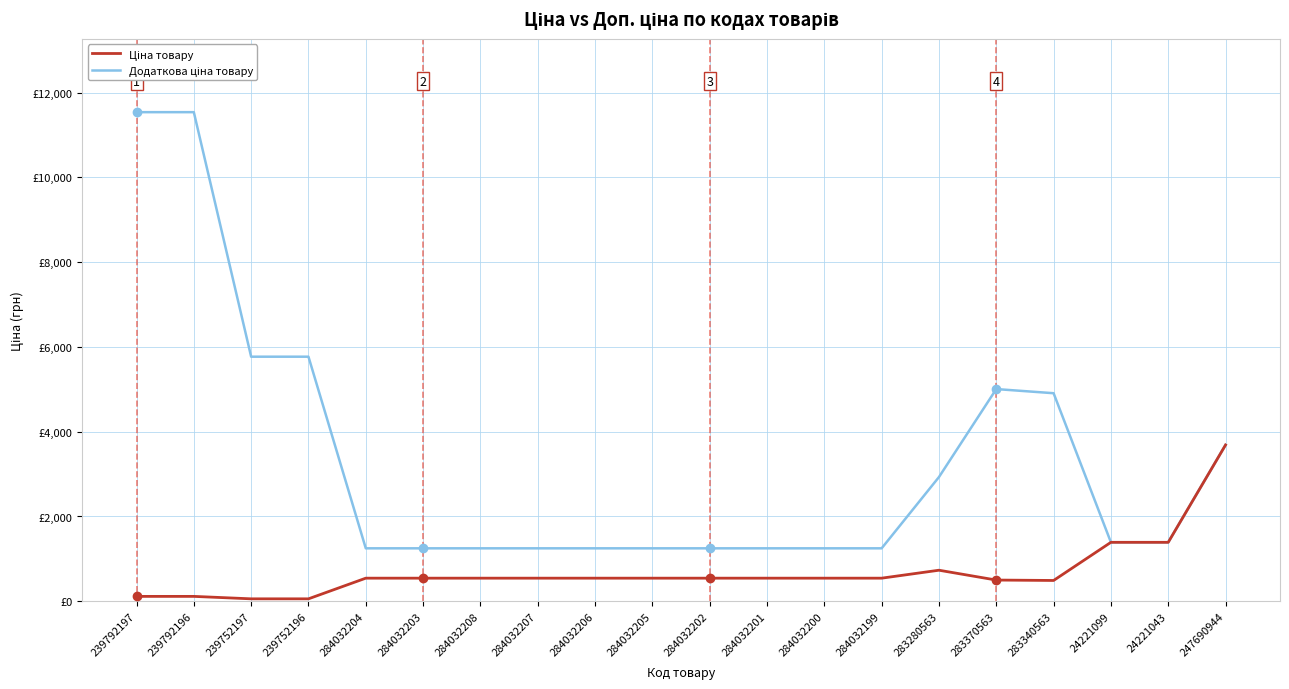

What is the spread (max minus min) of values at 284032205?

704.1